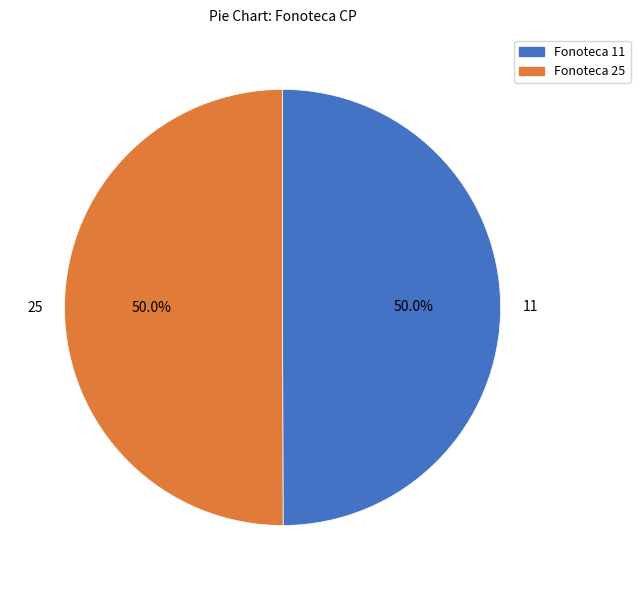

Combined, do 25 and 11 account for over 50%?

Yes